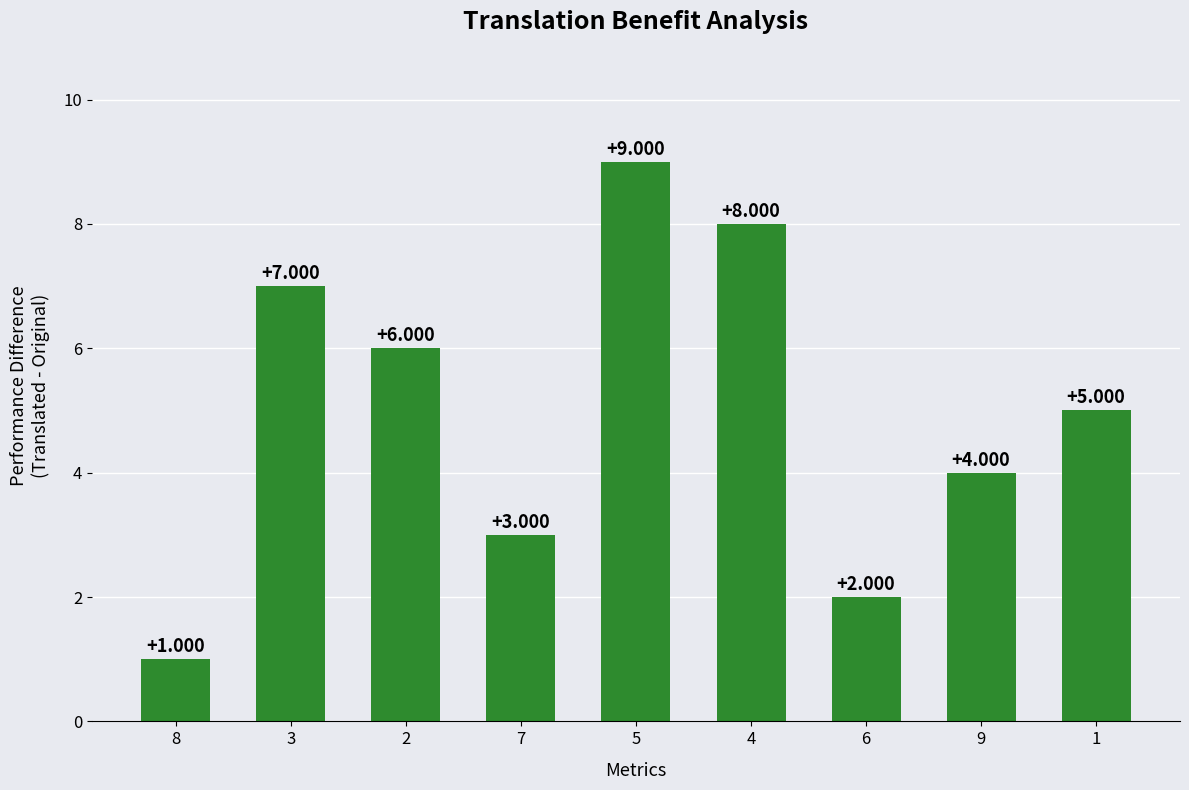

What is the change in value from 3 to 6?

-5